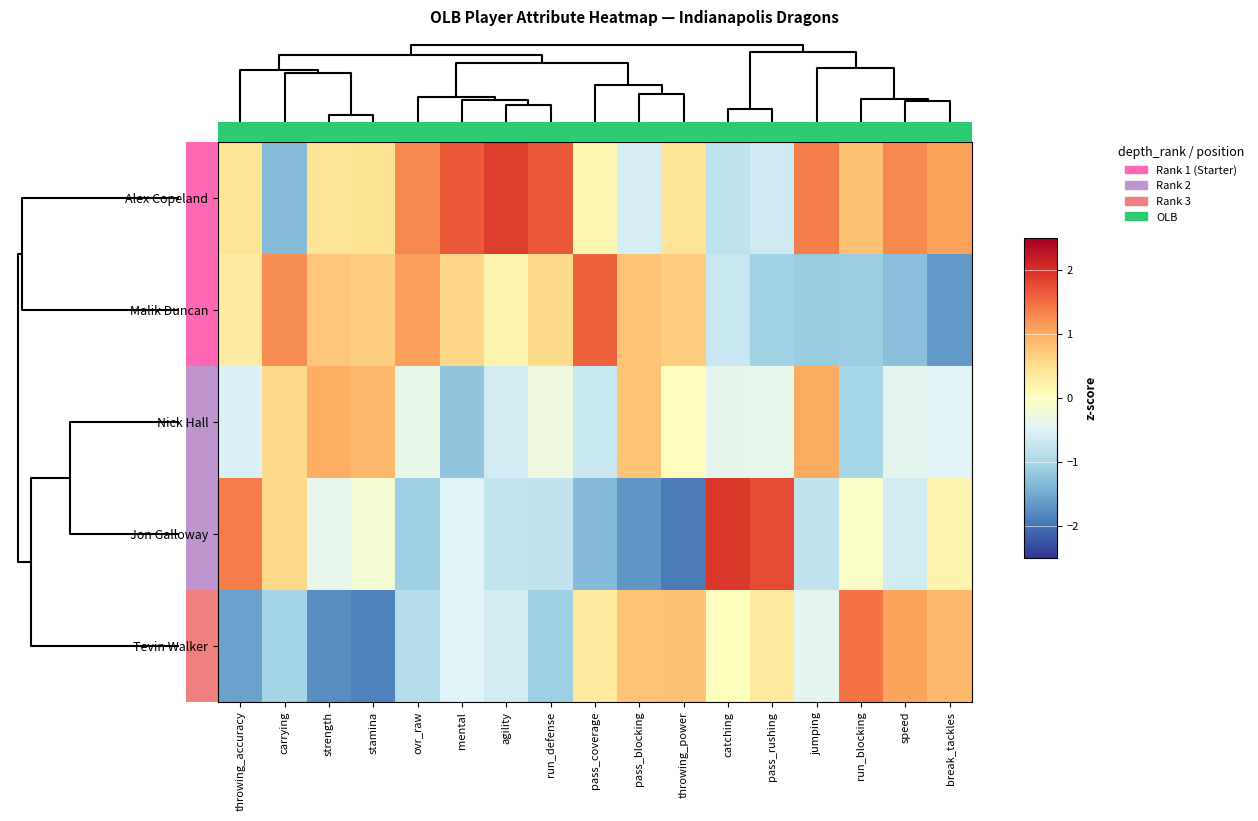

At how many categories does at least one series exceed 0?

17